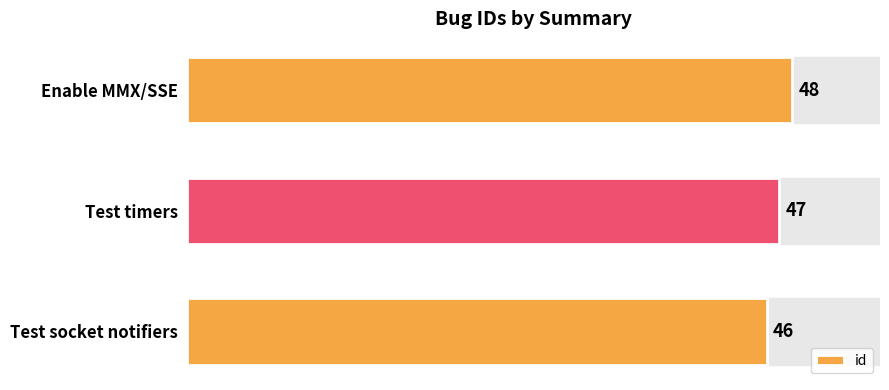

Does the chart contain stacked bars?

No